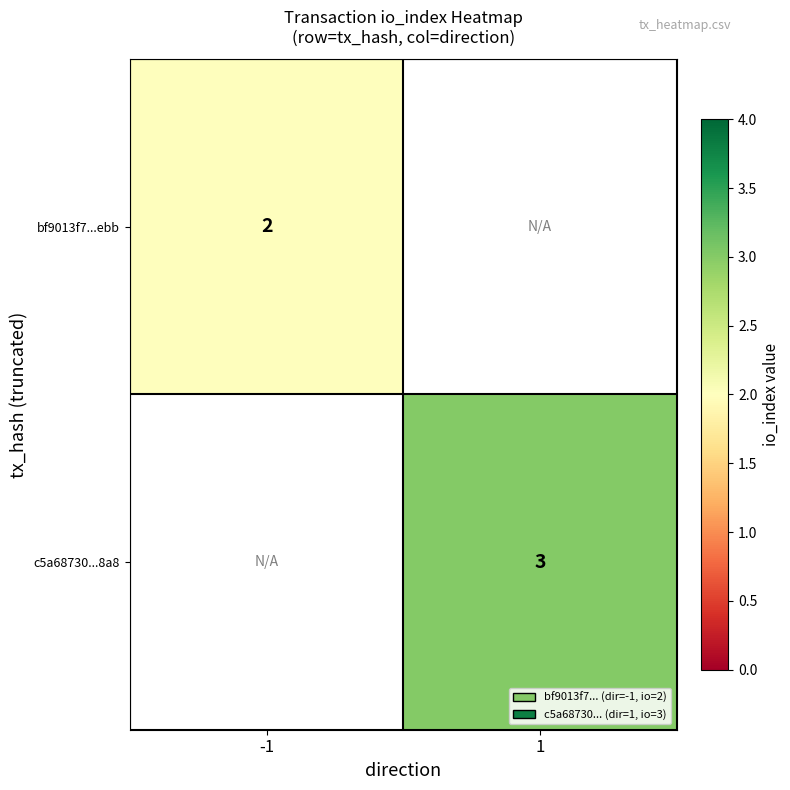

Is it true that bf9013f7...ebb equals 4 at -1?

False